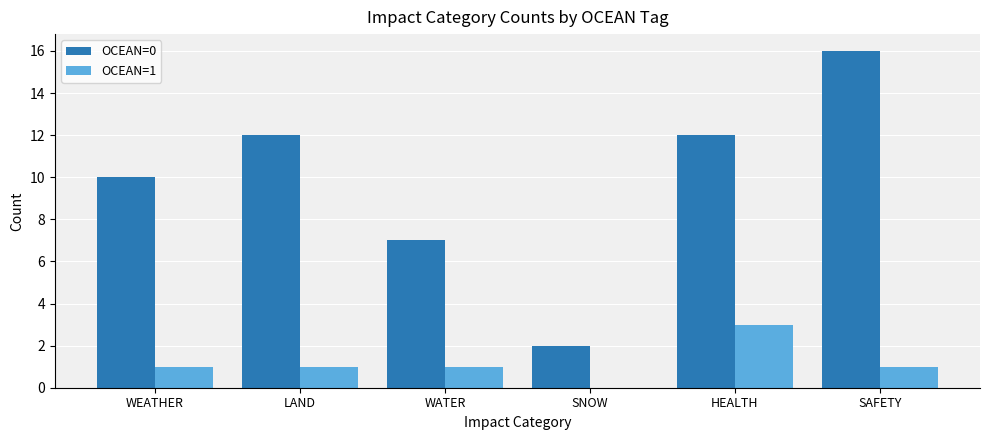

Reading left to right, what are all the values shown in this chart?

OCEAN=0: 10	12	7	2	12	16
OCEAN=1: 1	1	1	0	3	1